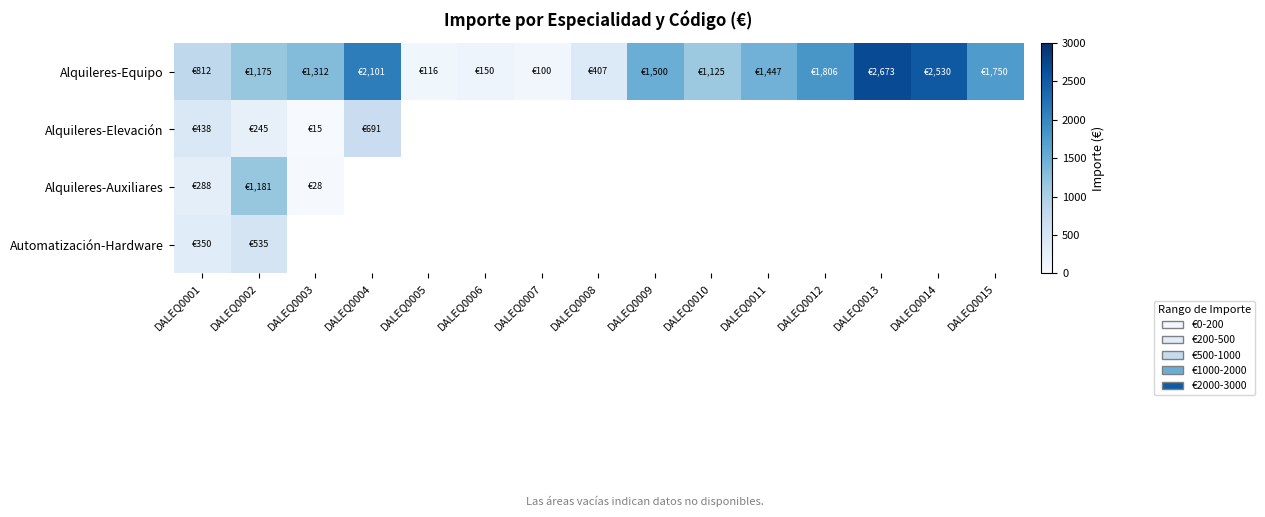

At how many categories does at least one series exceed 1658?

5